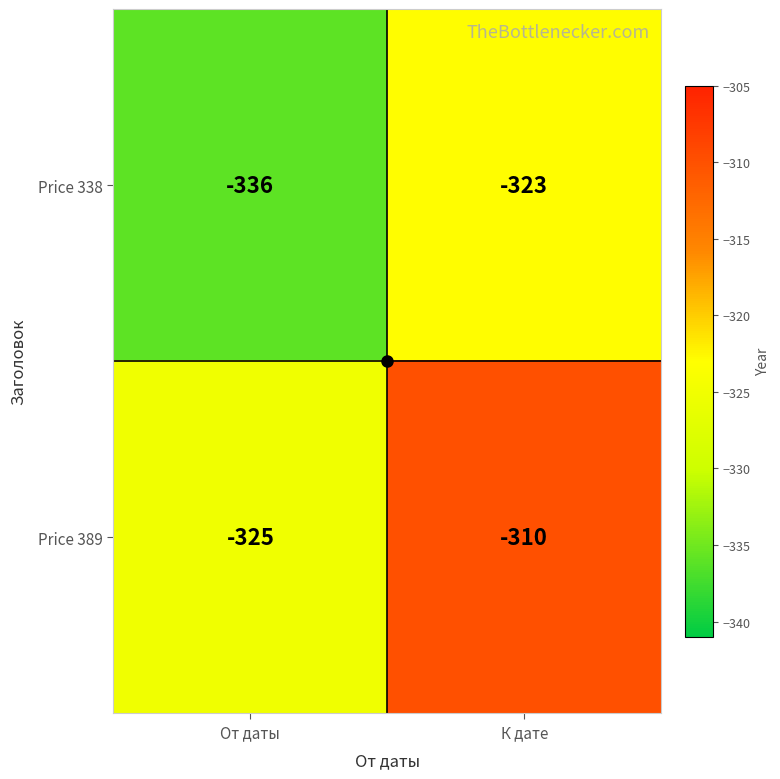

Rank the series by their maximum value, from highest to lowest.

Price 389, Price 338